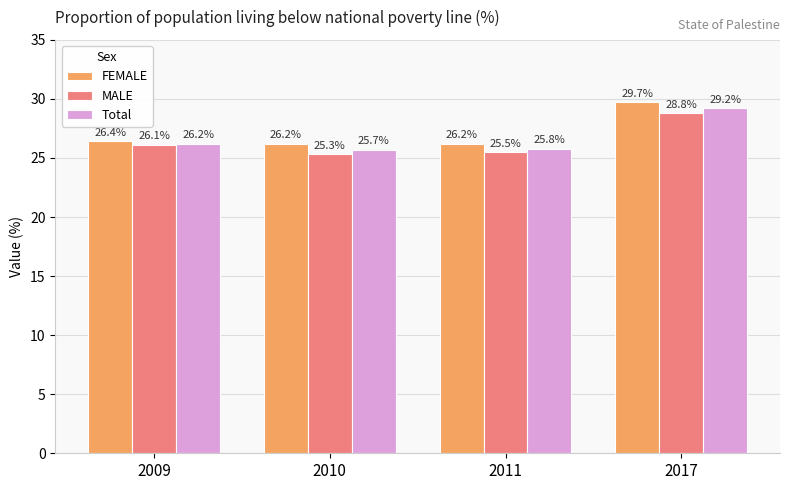

The value of Total at 2010 is 25.7. True or false?

True